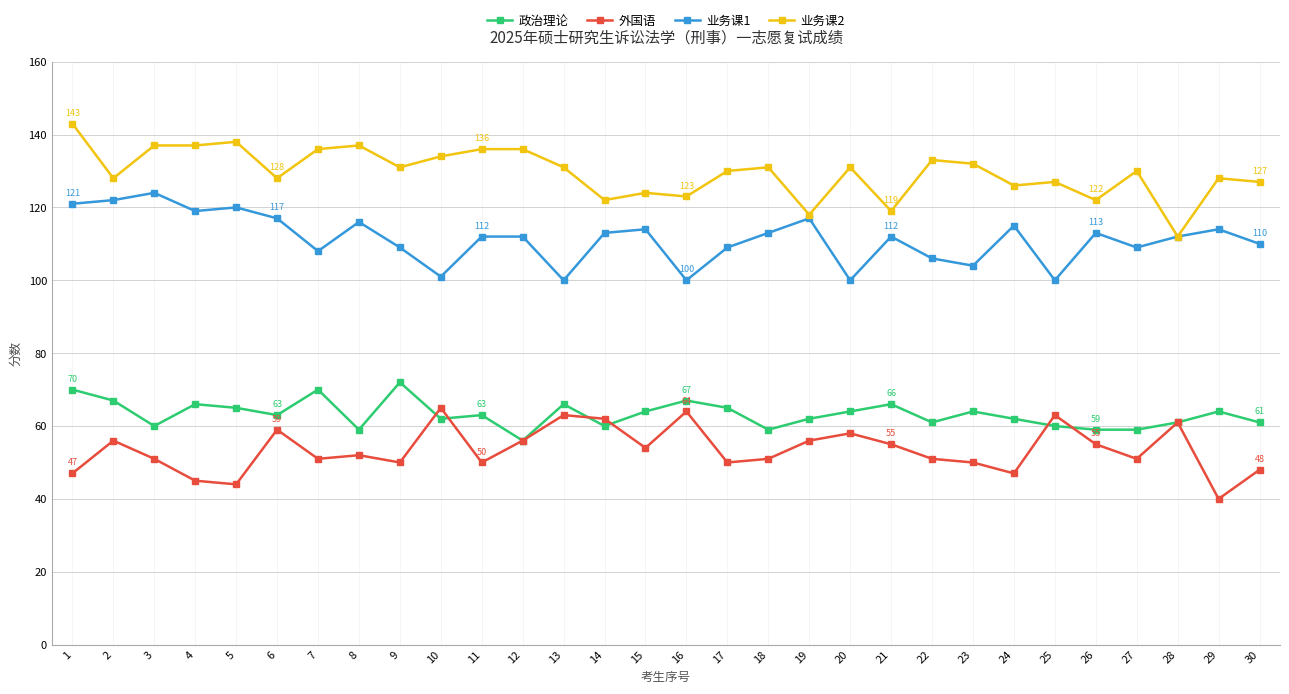

What is the greatest value displayed?

143